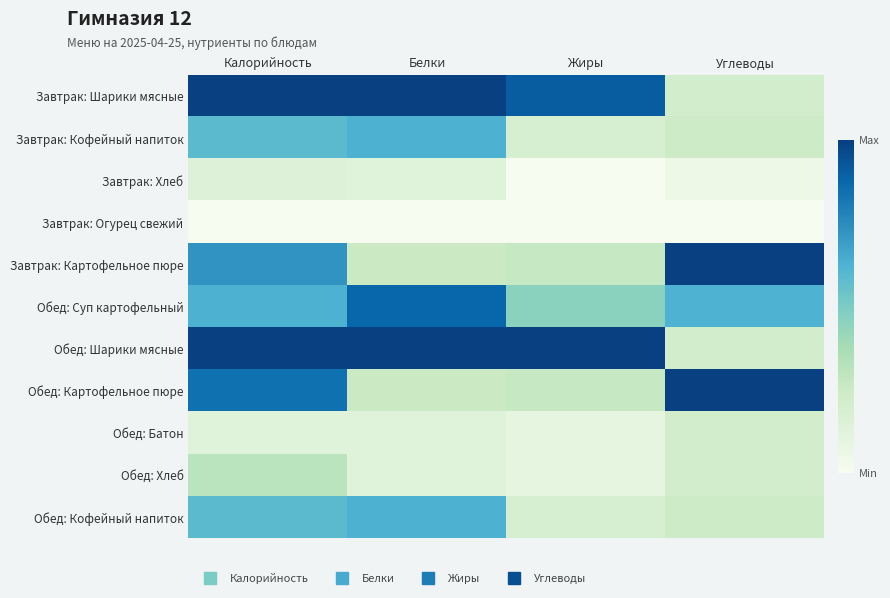

Rank the series at Жиры from lowest to highest value.

Завтрак: Хлеб, Завтрак: Огурец свежий, Обед: Батон, Обед: Хлеб, Завтрак: Кофейный напиток, Обед: Кофейный напиток, Завтрак: Картофельное пюре, Обед: Картофельное пюре, Обед: Суп картофельный, Завтрак: Шарики мясные, Обед: Шарики мясные